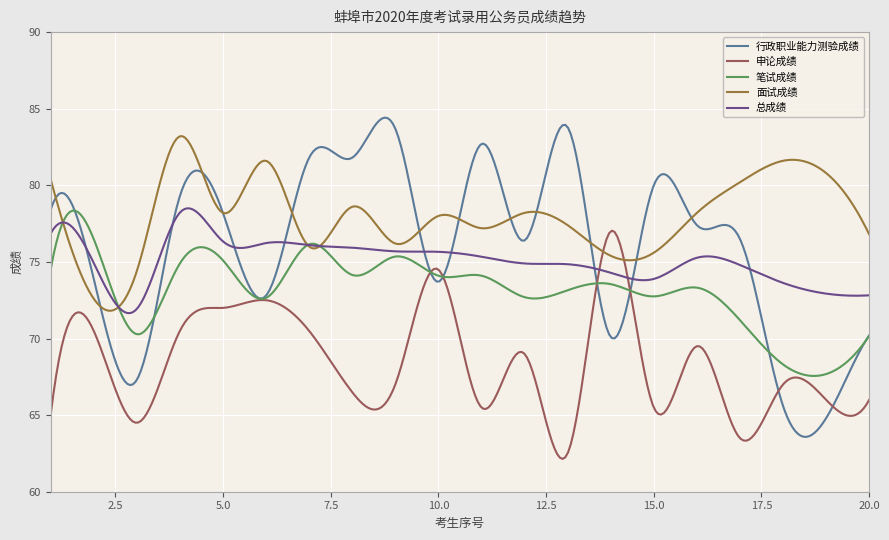

What is the maximum value shown in the chart?

84.4